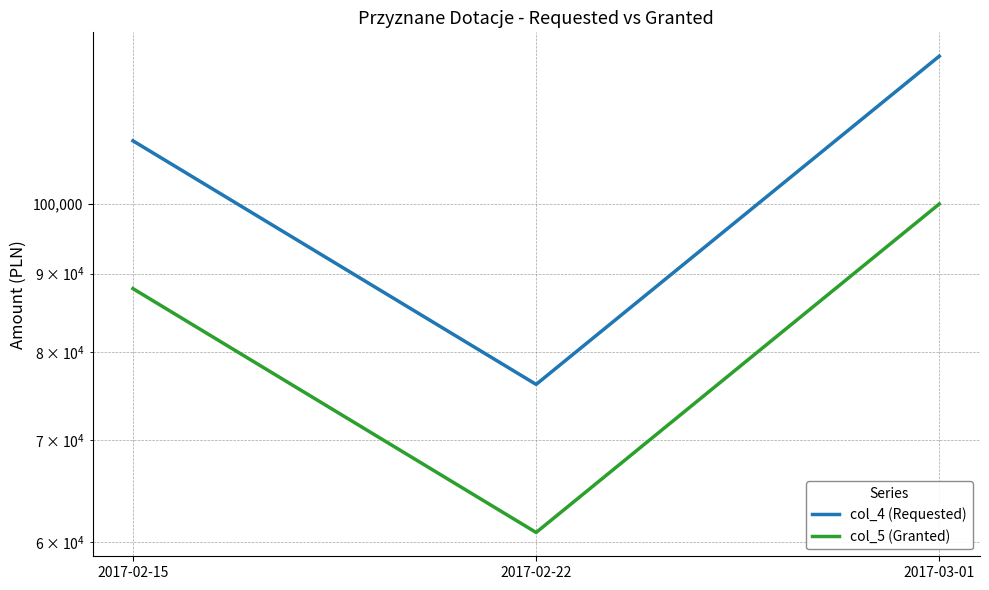

What is the value of the col_4 (Requested) point at the 2nd from the left?

76153